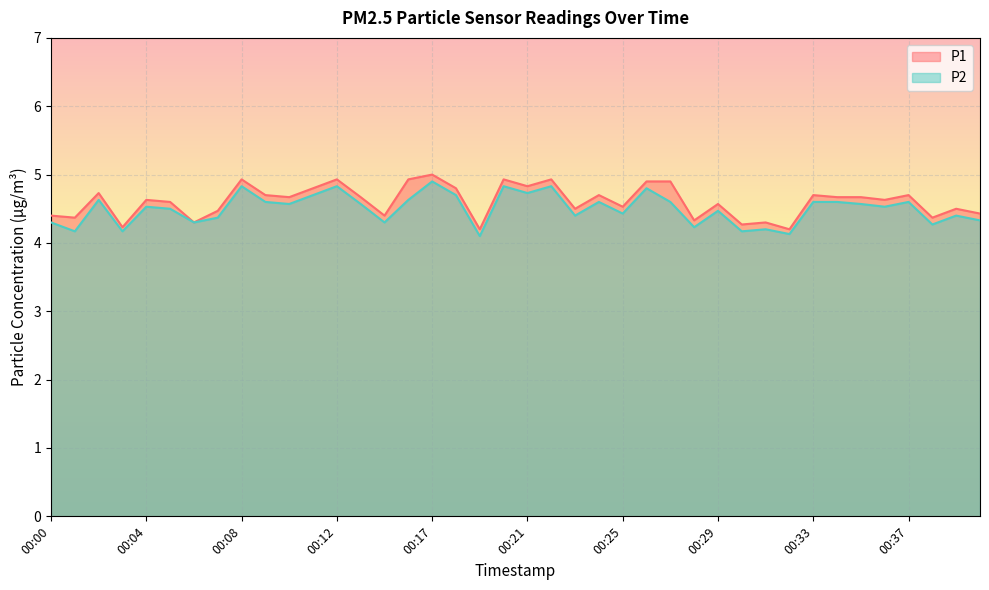

How many interior local valleys does the P2 series have?

14